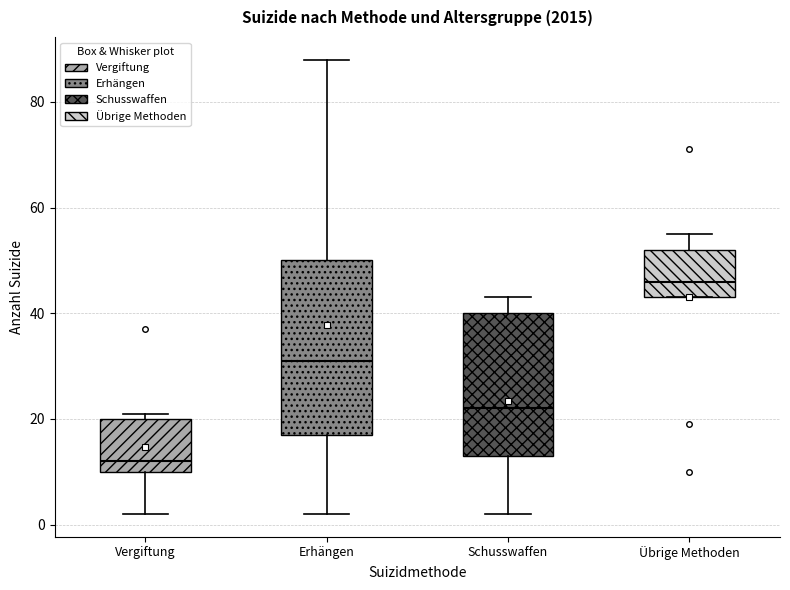

Which box has the highest median line?

Übrige Methoden